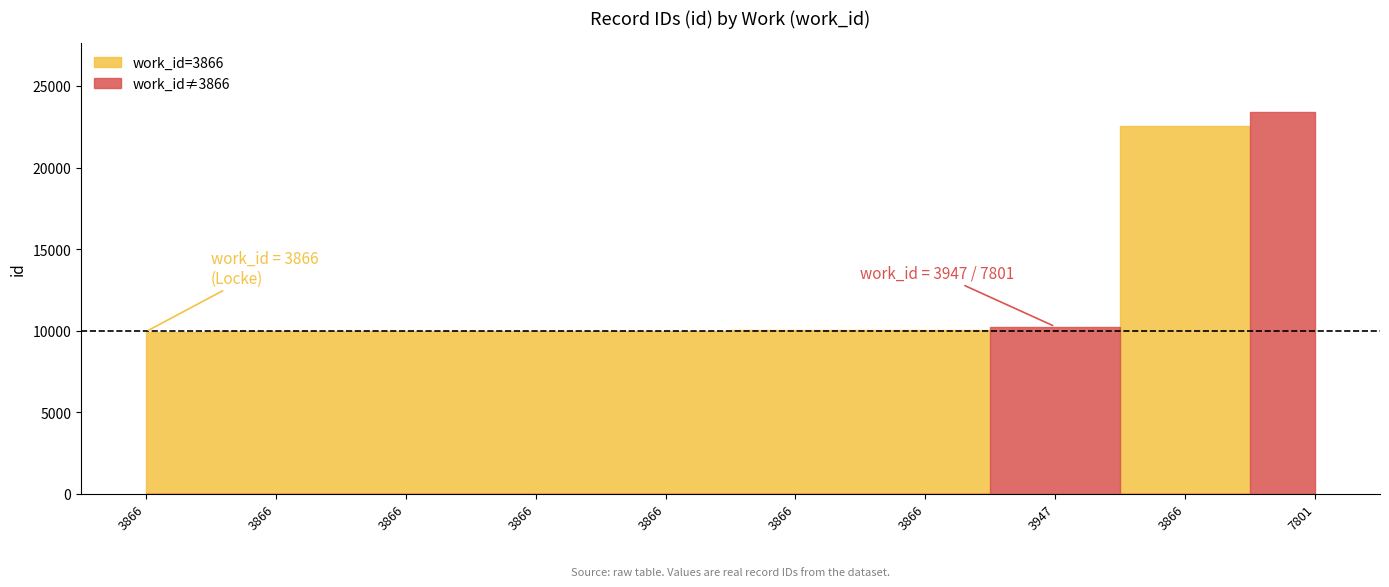

Is it true that the value at 7801 is 23407?

True